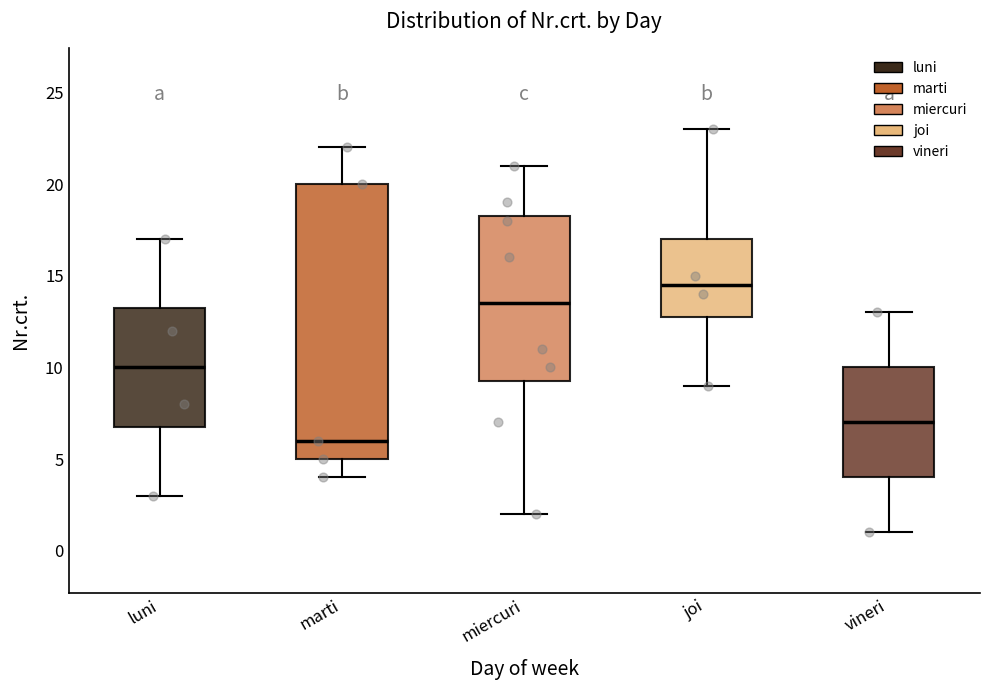

Reading left to right, transcribe this box plot: for each box, give where its median line is, the range the box spans, and where its two whiskers end, as read against the y-axis. The values are not printed on the chart, so give them approximately, as read against the axis.

luni: median 10.0, box 7.0 to 13.5, whiskers 3.0 to 17.0
marti: median 6.0, box 5.0 to 20.0, whiskers 4.0 to 22.0
miercuri: median 13.5, box 9.5 to 18.5, whiskers 2.0 to 21.0
joi: median 14.5, box 13.0 to 17.0, whiskers 9.0 to 23.0
vineri: median 7.0, box 4.0 to 10.0, whiskers 1.0 to 13.0